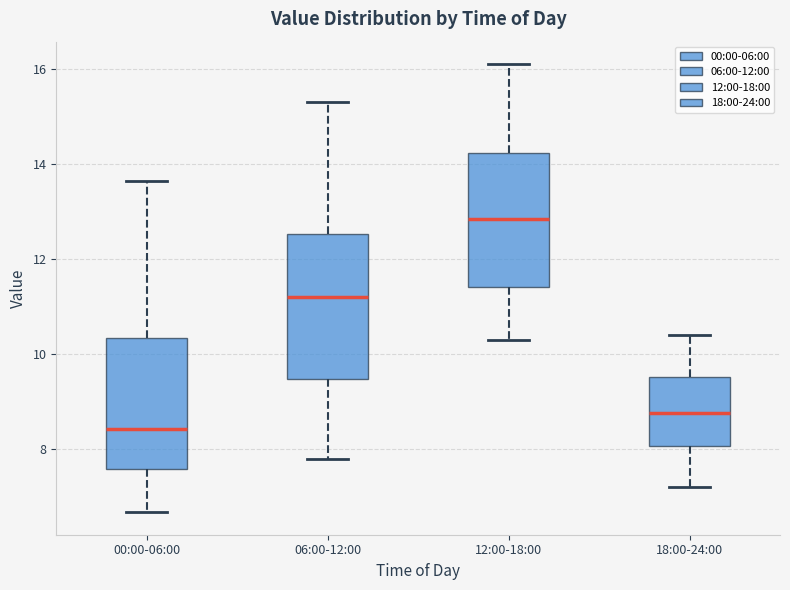

Reading left to right, transcribe this box plot: for each box, give where its median line is, the range the box spans, and where its two whiskers end, as read against the y-axis. The values are not printed on the chart, so give them approximately, as read against the axis.

00:00-06:00: median 8.4, box 7.6 to 10.4, whiskers 6.6 to 13.6
06:00-12:00: median 11.2, box 9.4 to 12.6, whiskers 7.8 to 15.4
12:00-18:00: median 12.8, box 11.4 to 14.2, whiskers 10.4 to 16.2
18:00-24:00: median 8.8, box 8.0 to 9.6, whiskers 7.2 to 10.4